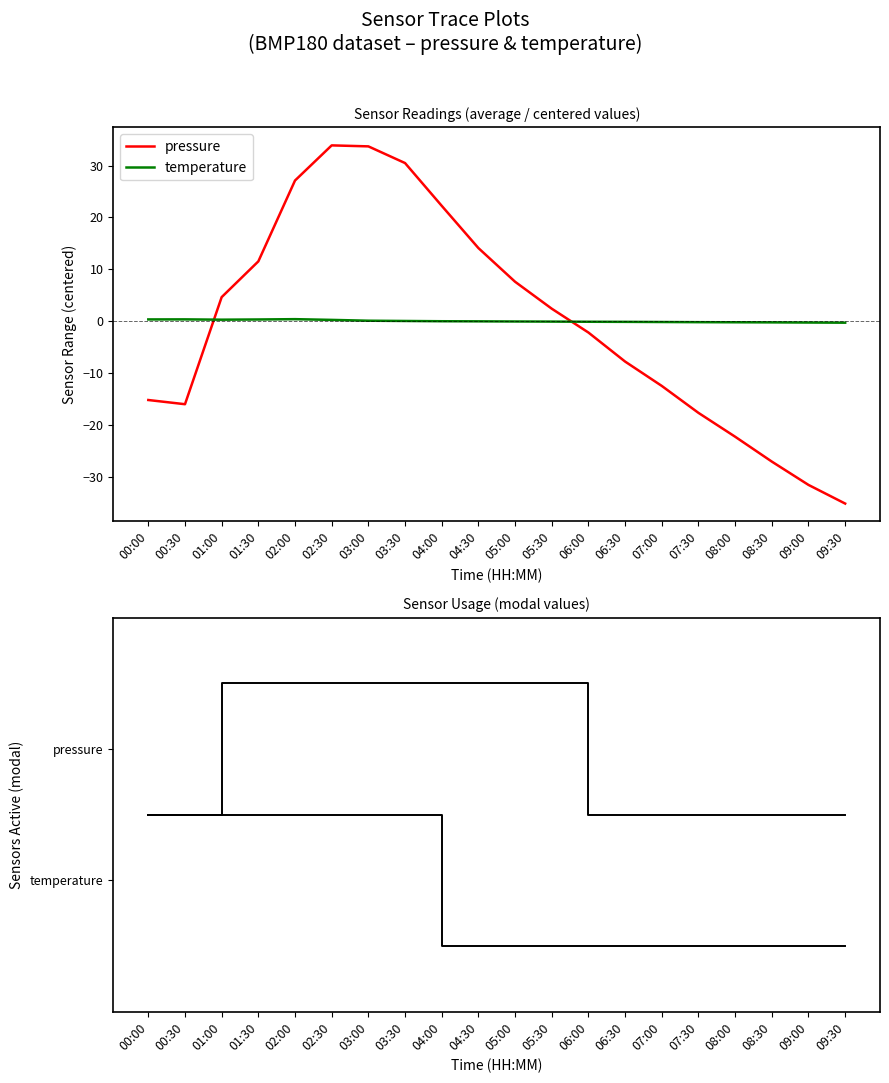

What position from the right is 03:00?

14